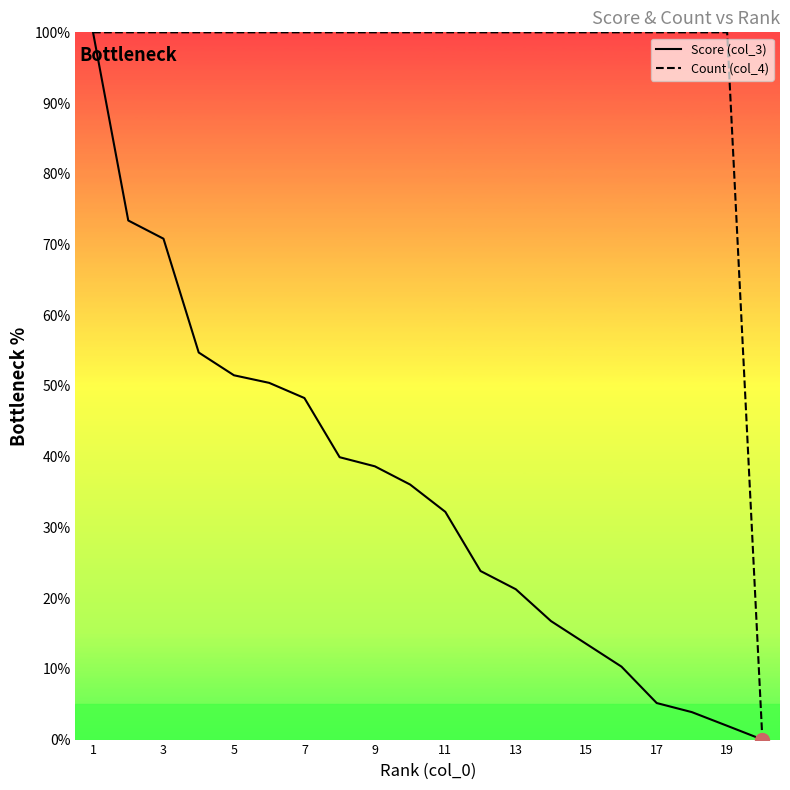

True or false: Score (col_3) and Count (col_4) intersect in this chart.

False